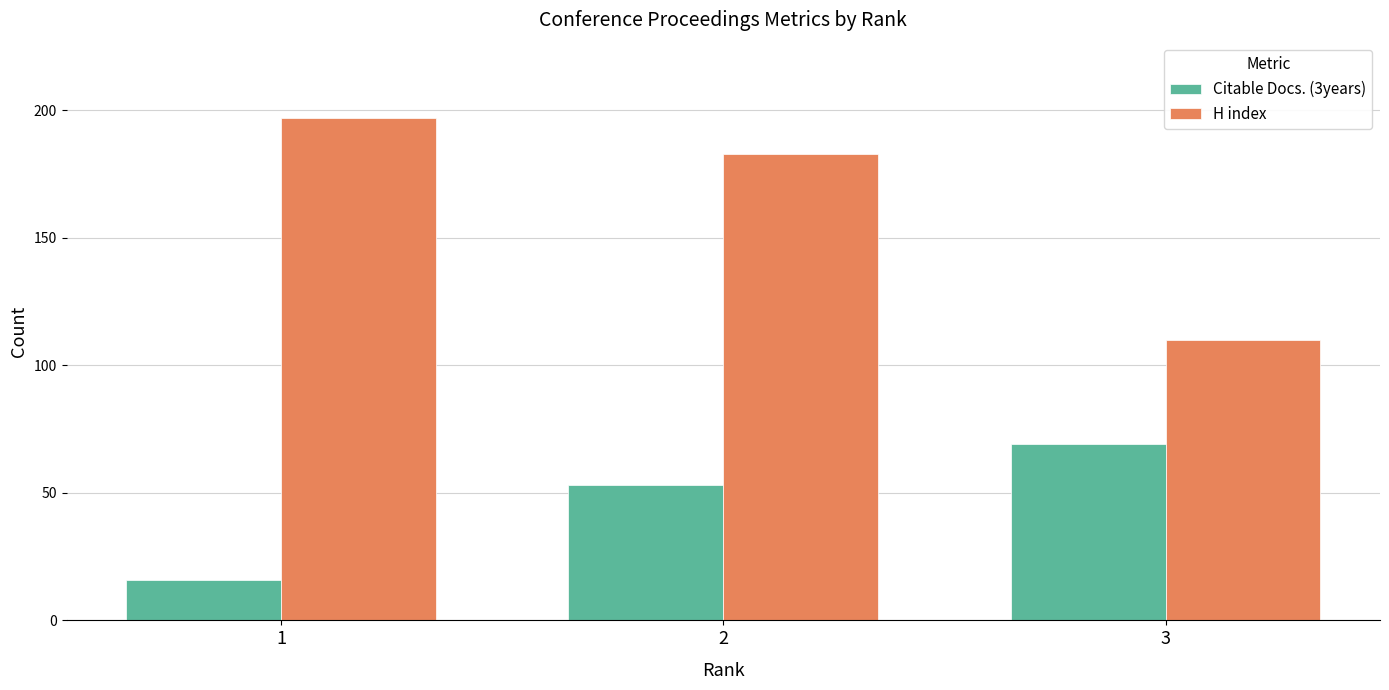

The value of Citable Docs. (3years) at 2 is 53. True or false?

True